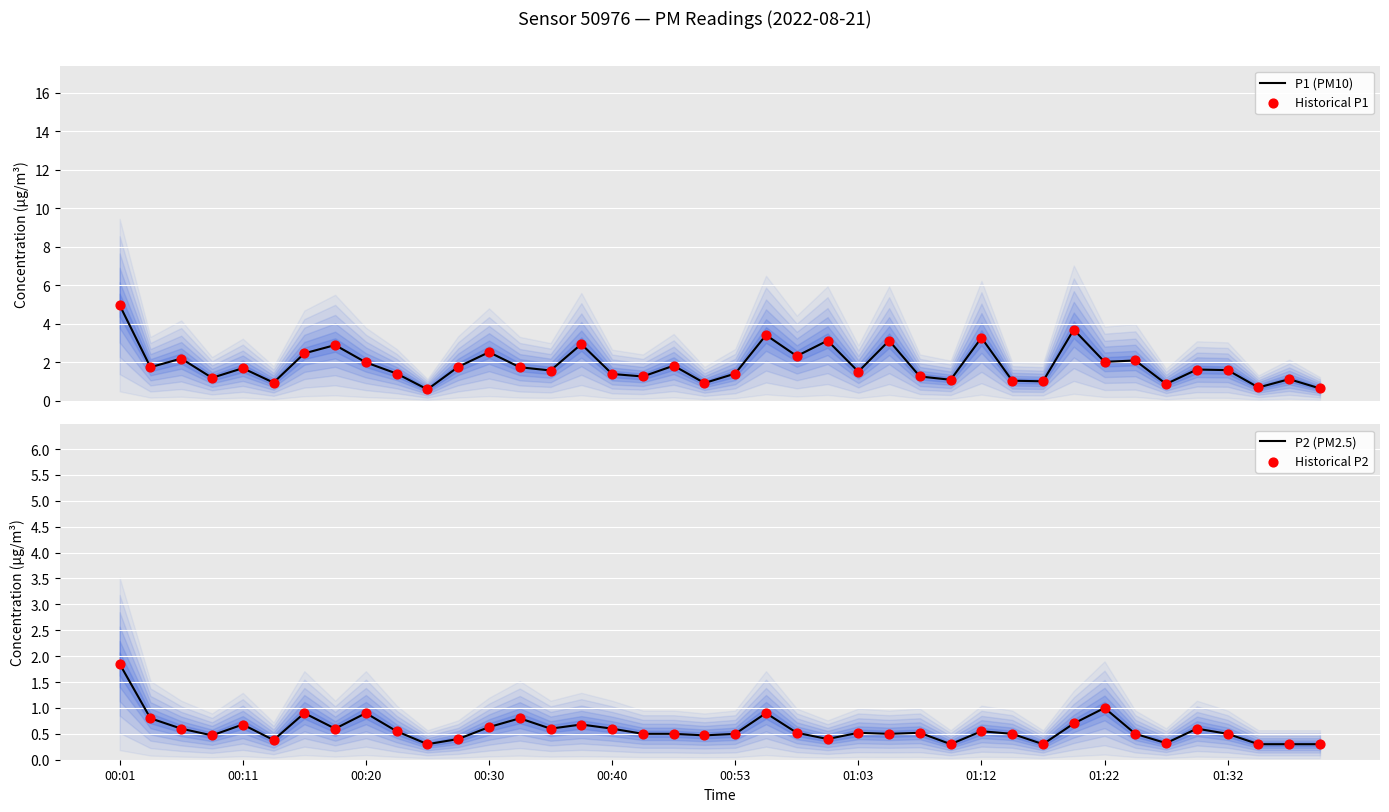

Which series has the largest total across all categories?

P1 (PM10)